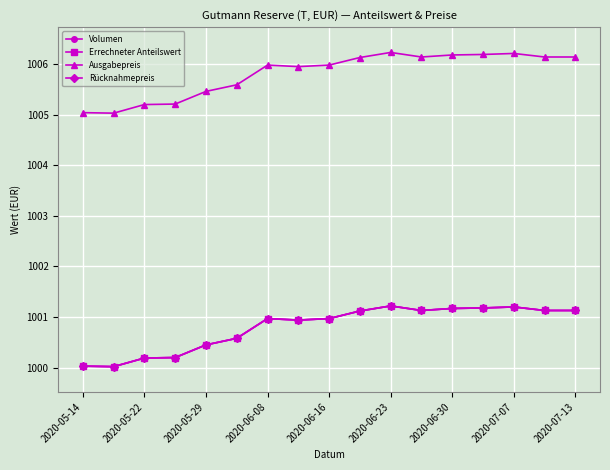

What are all the series names shown in the legend?

Volumen, Errechneter Anteilswert, Ausgabepreis, Rücknahmepreis